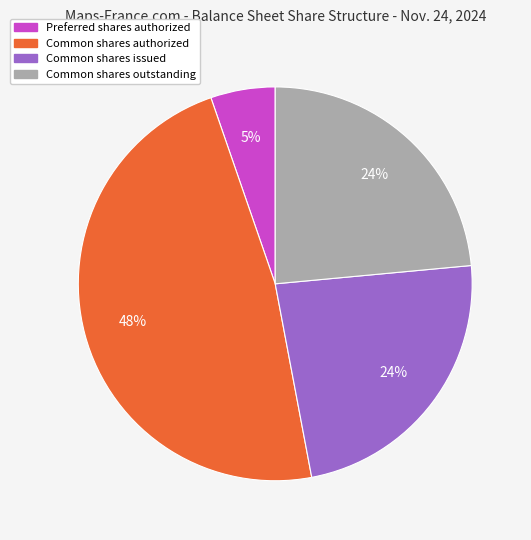

To the nearest percent, what is the average slice percentage?

25%